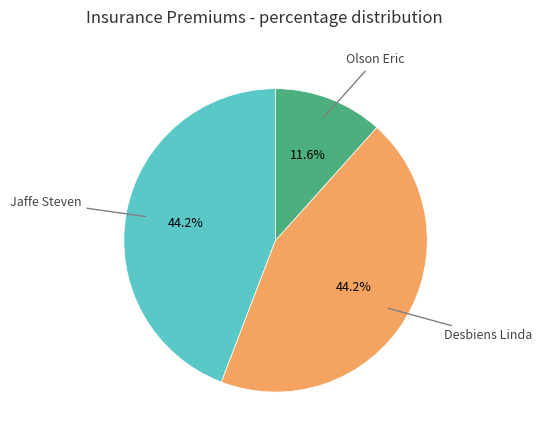

How many segments does this pie chart have?

3